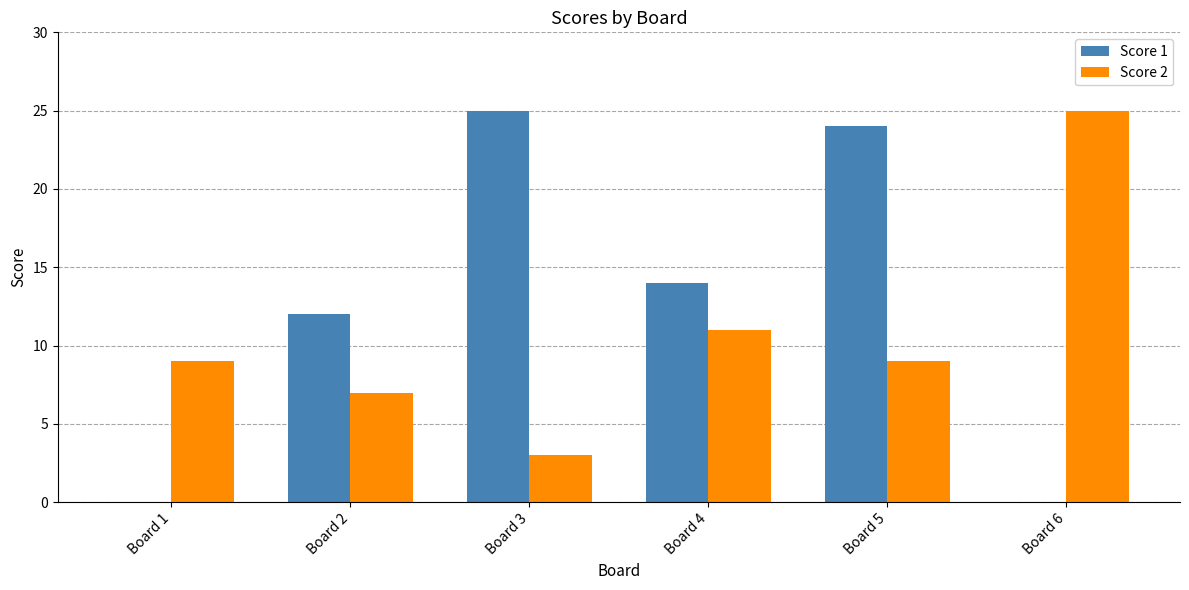

At which label is Score 2 closest to 14?

Board 4